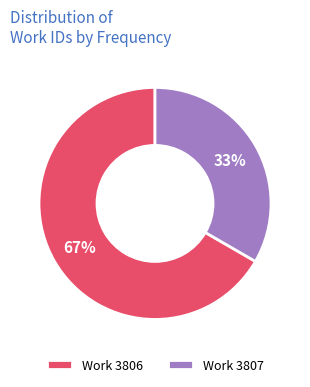

How many slices are in this pie chart?

2